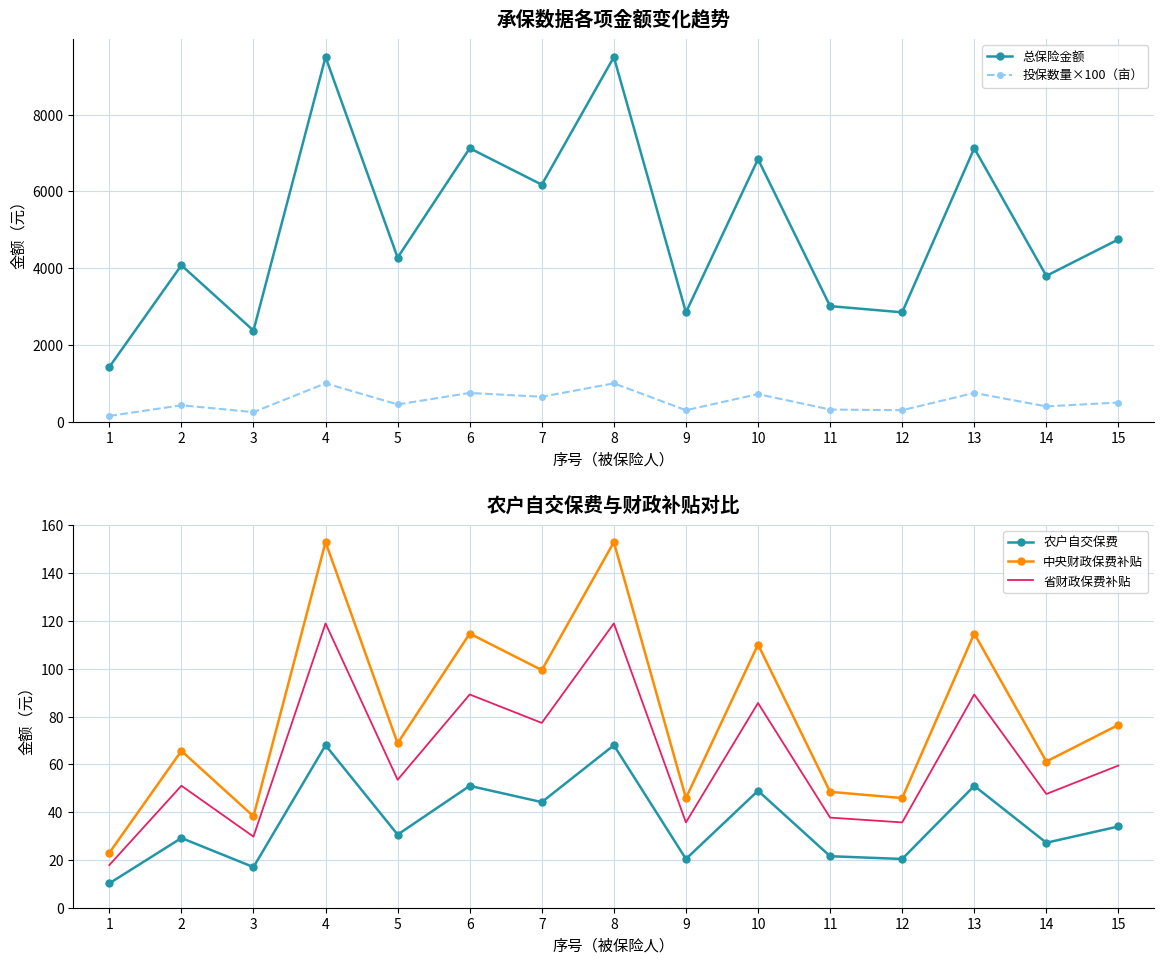

True or false: 总保险金额 has a value of 5418.6 at 11.

False